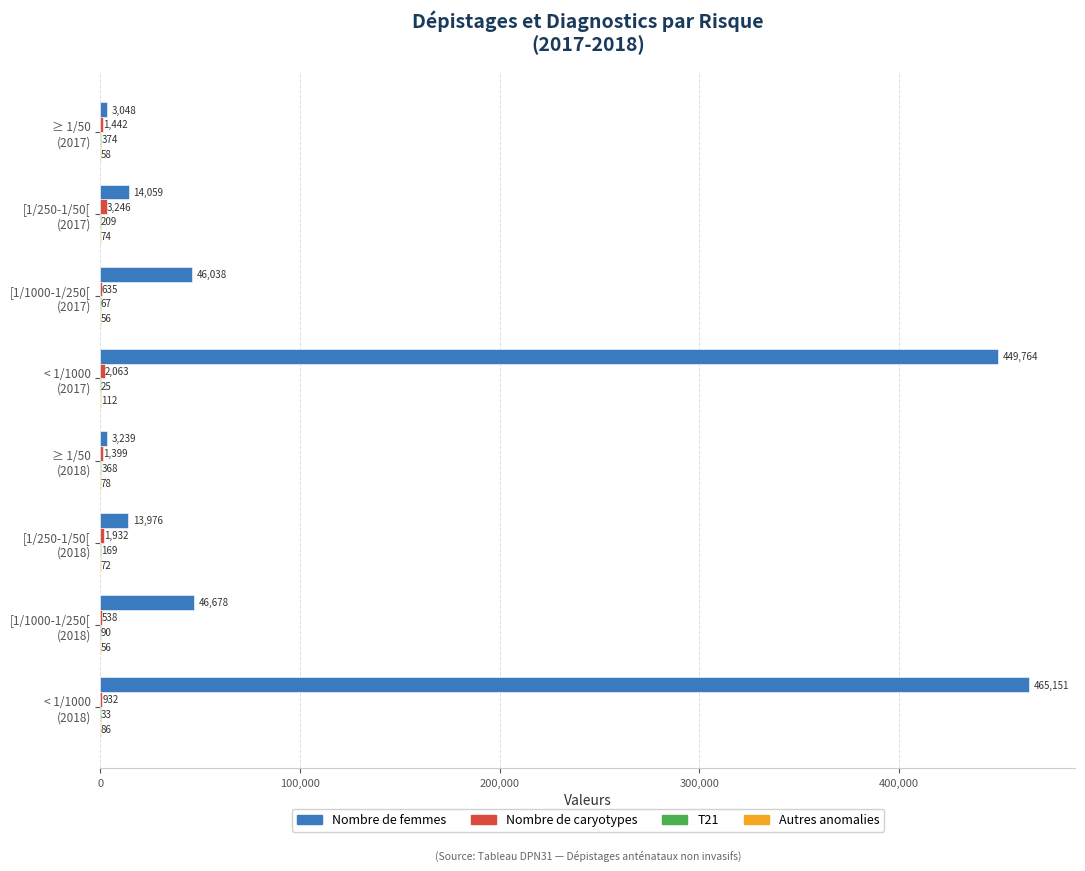

What is the maximum value shown in the chart?

465151